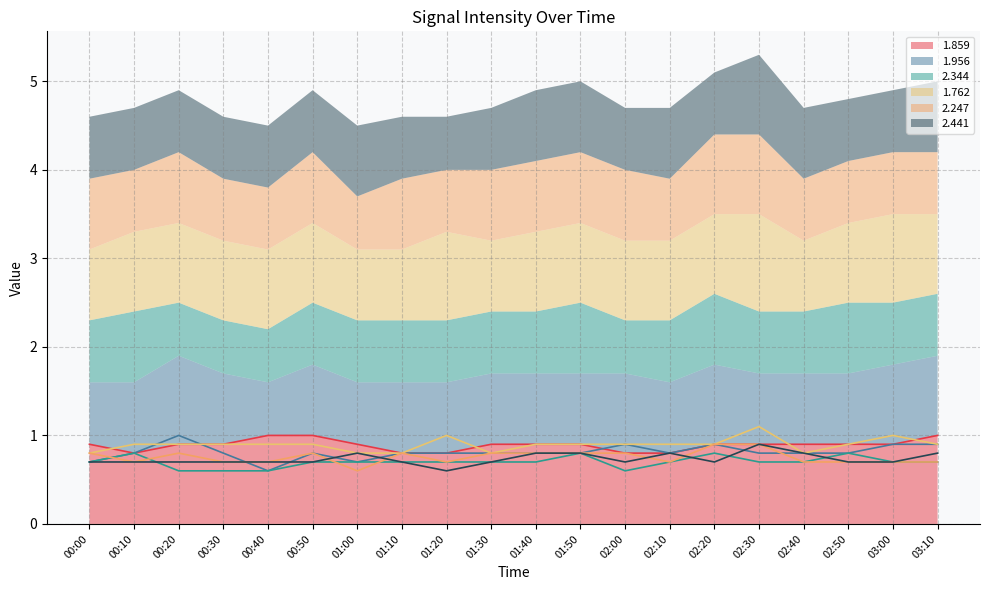

Where do 1.762 and 1.956 first cross each other?

00:10 and 00:20